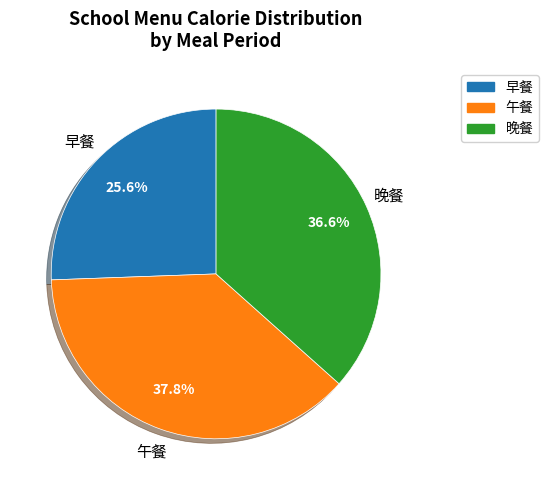

To the nearest percent, what is the average slice percentage?

33%